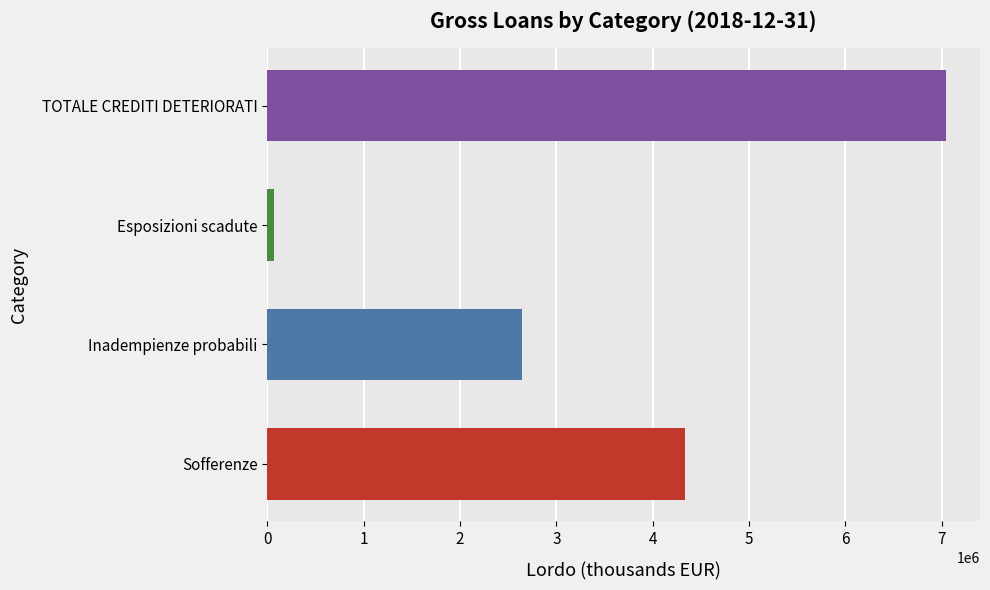

How many series are shown in this chart?

1